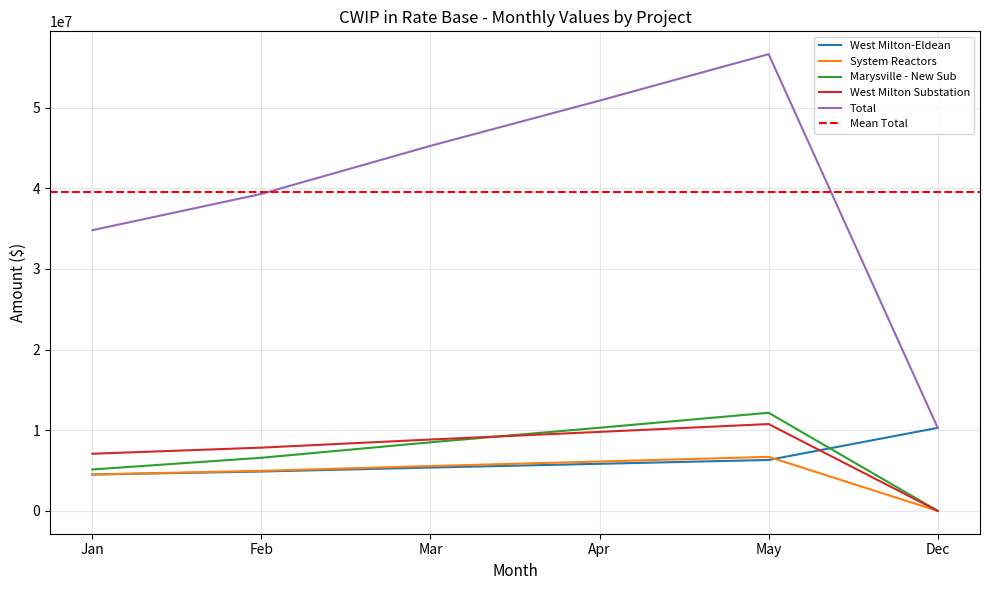

True or false: Total and Marysville - New Sub cross at least once.

False